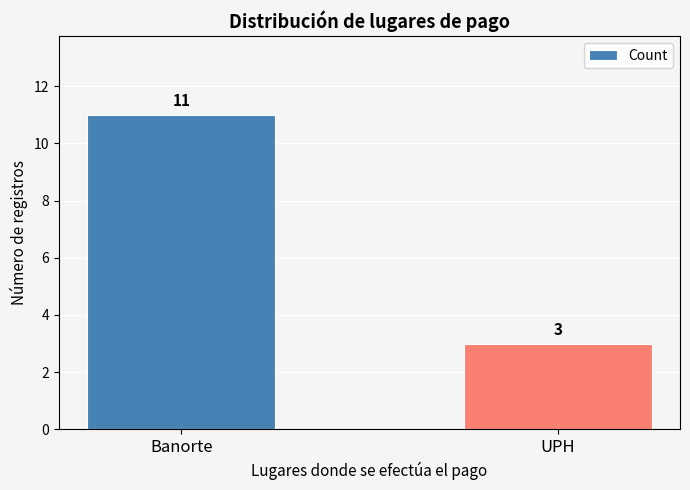

What is the change in value from Banorte to UPH?

-8